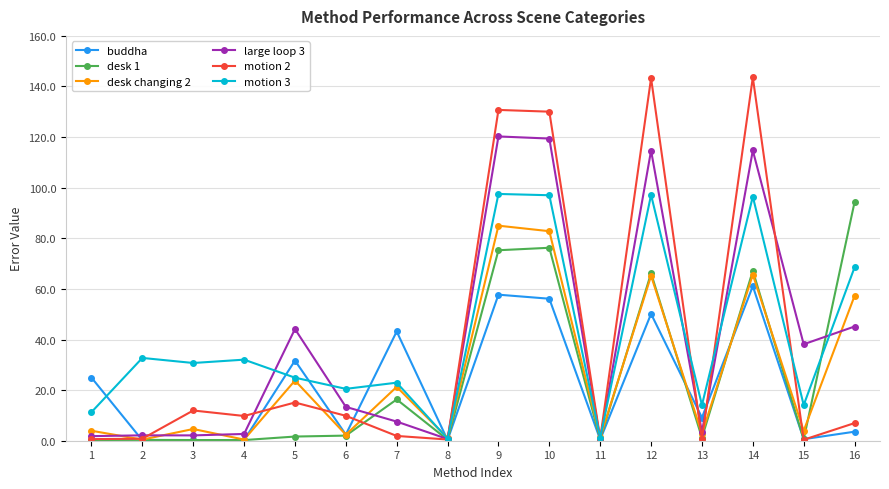

What is the maximum value shown in the chart?

143.6